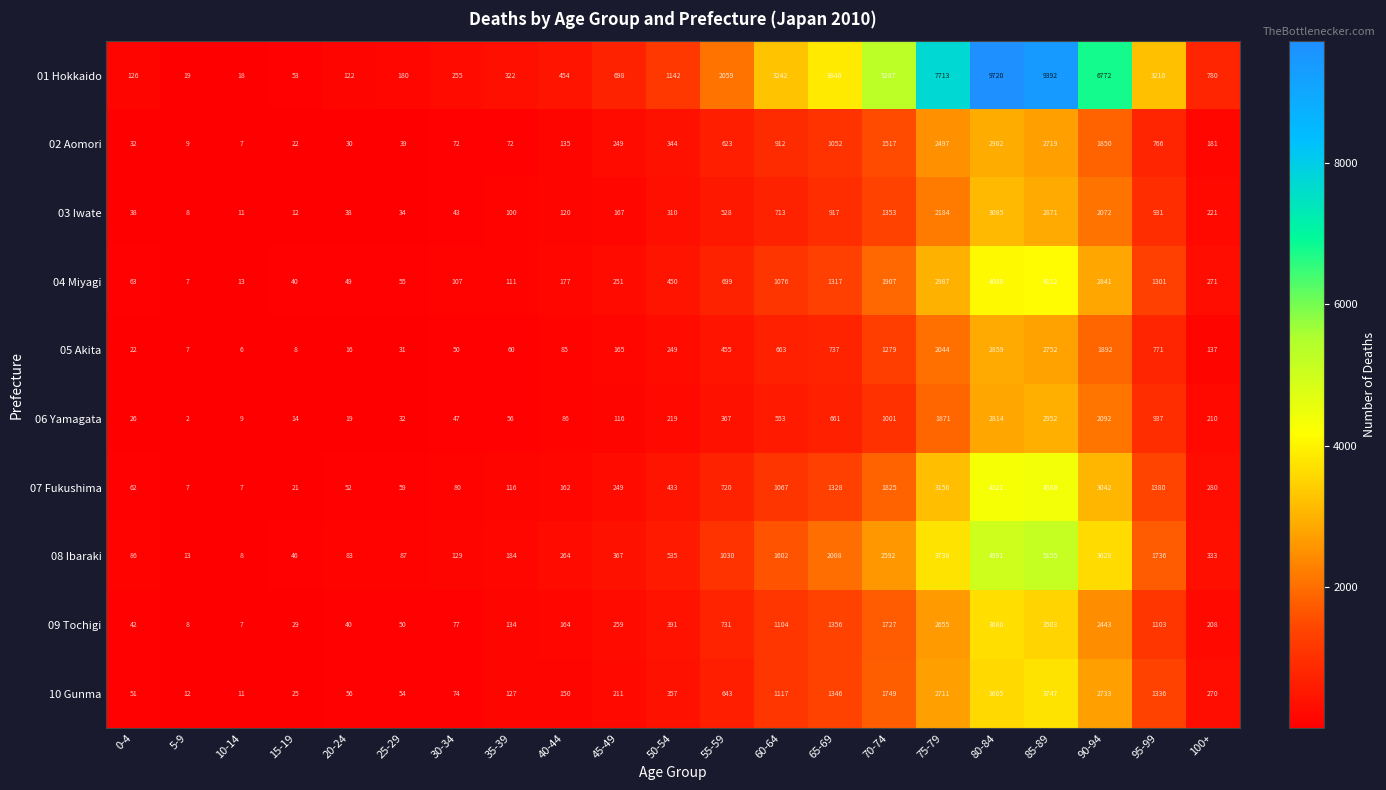

Which series has the largest total across all categories?

01 Hokkaido